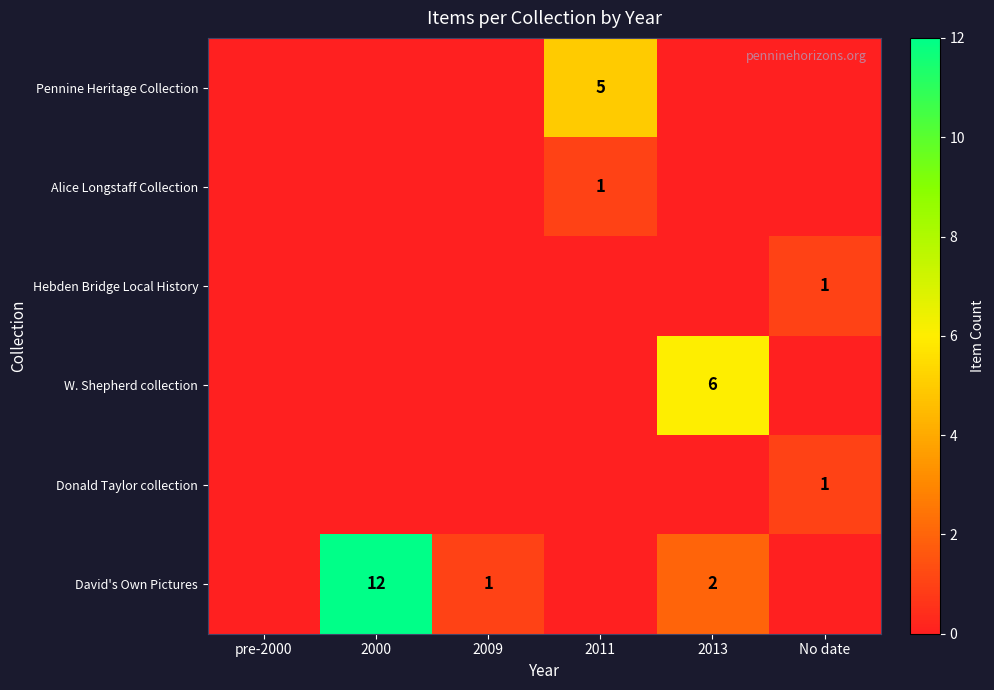

Is it true that Alice Longstaff Collection equals 1 at 2011?

True